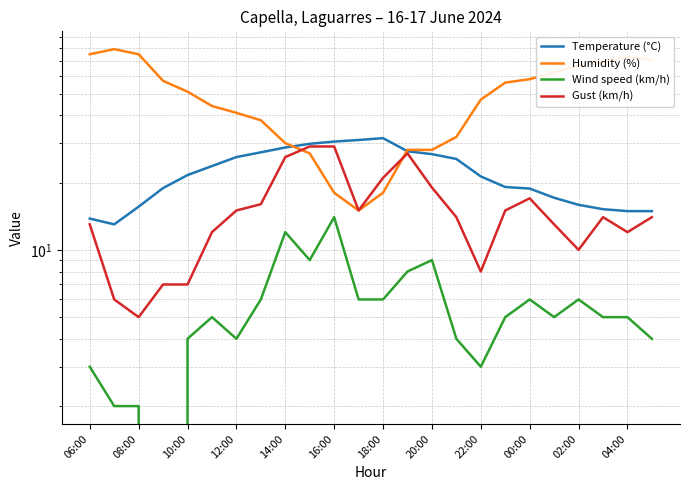

How many interior local valleys does the Gust (km/h) series have?

5